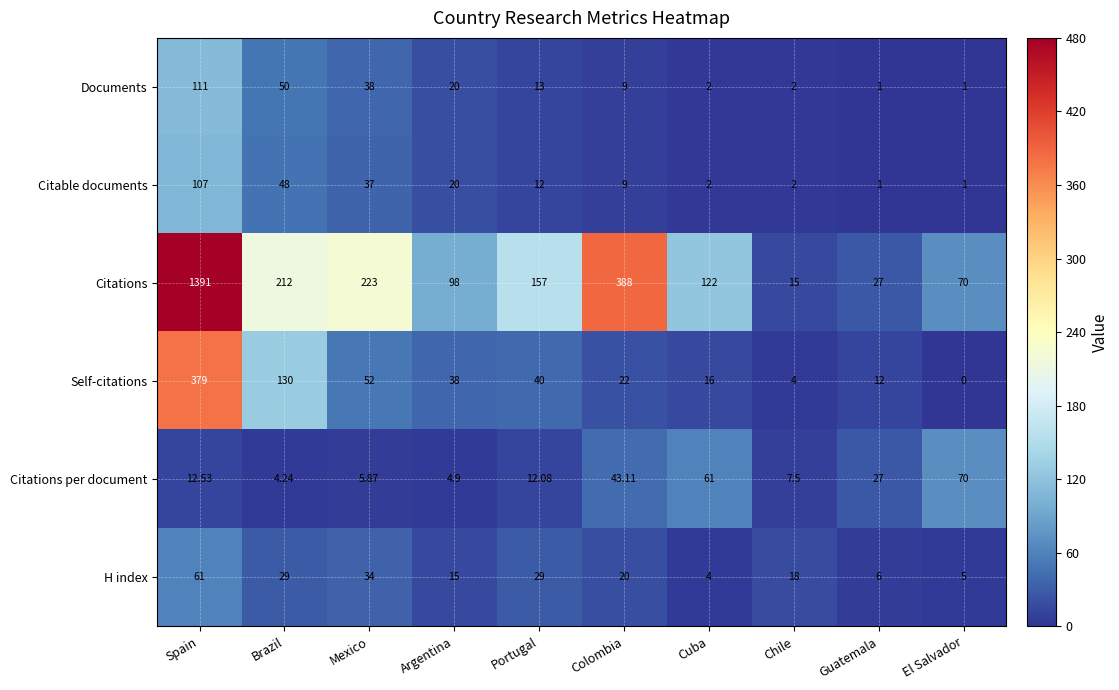

Which series changed the most between Mexico and El Salvador?

Citations